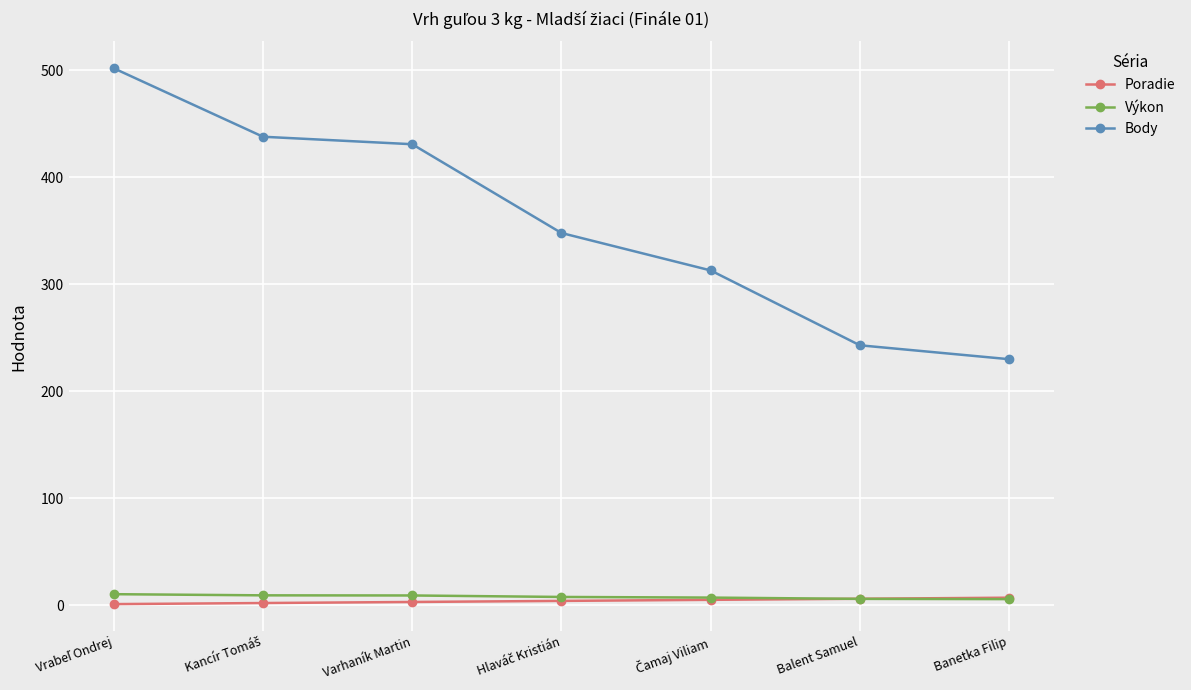

Which series has the largest range (max minus min)?

Body